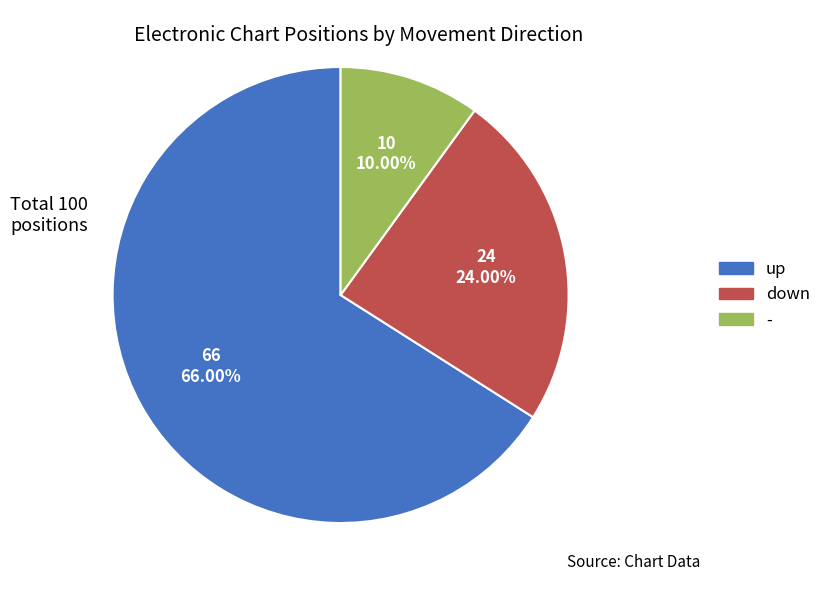

Between - and up, which is larger?

up